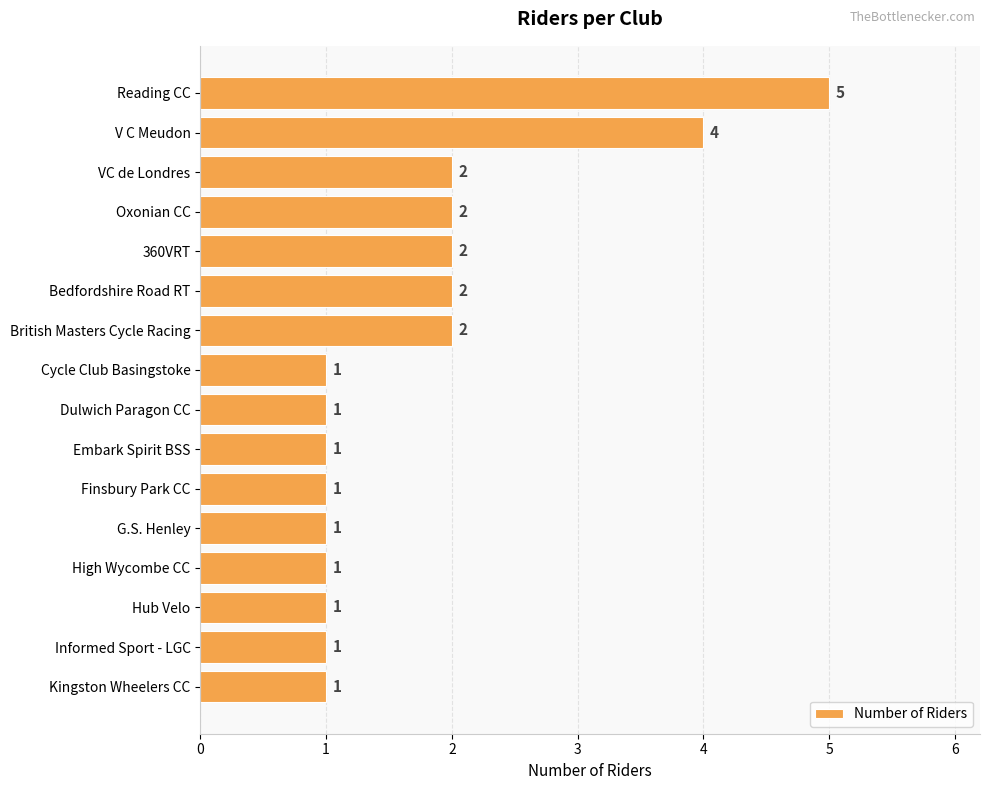

True or false: the data shows 0 at Informed Sport - LGC.

False